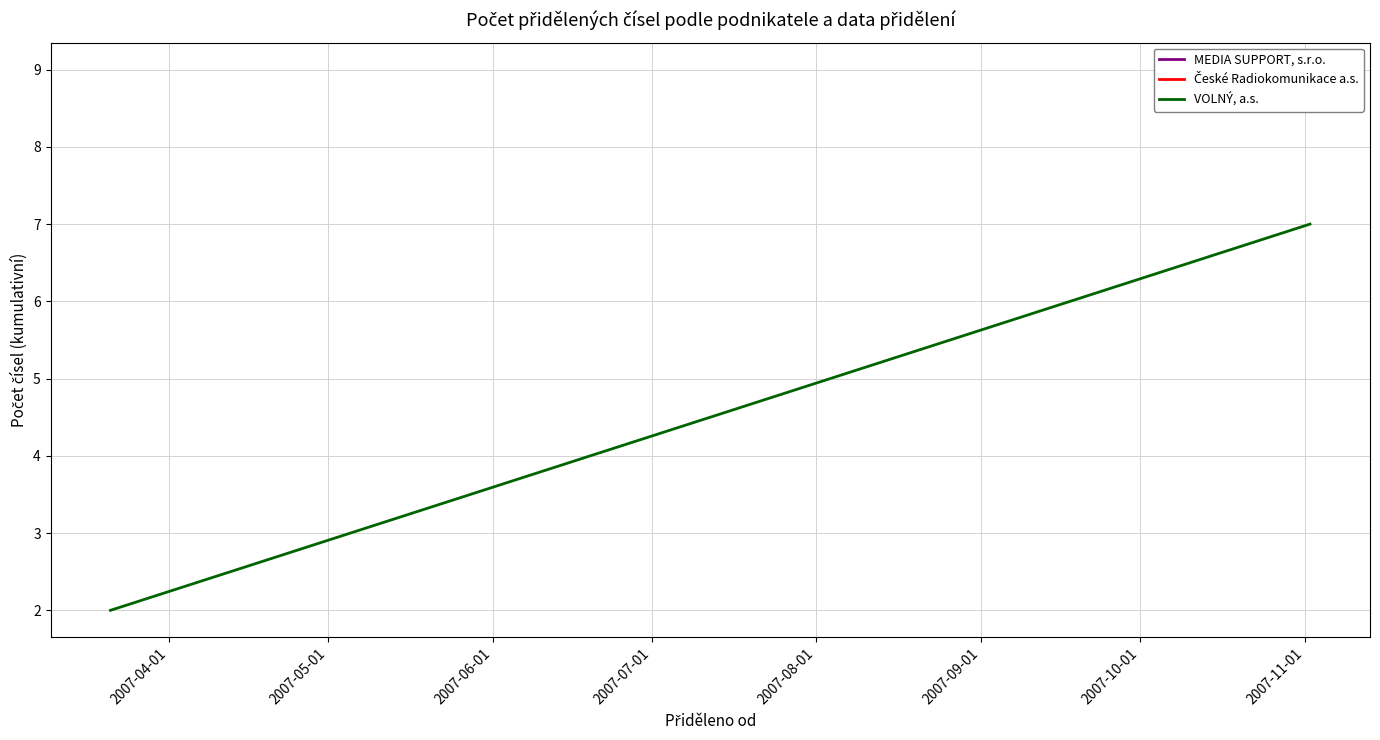

What is the average value?

4